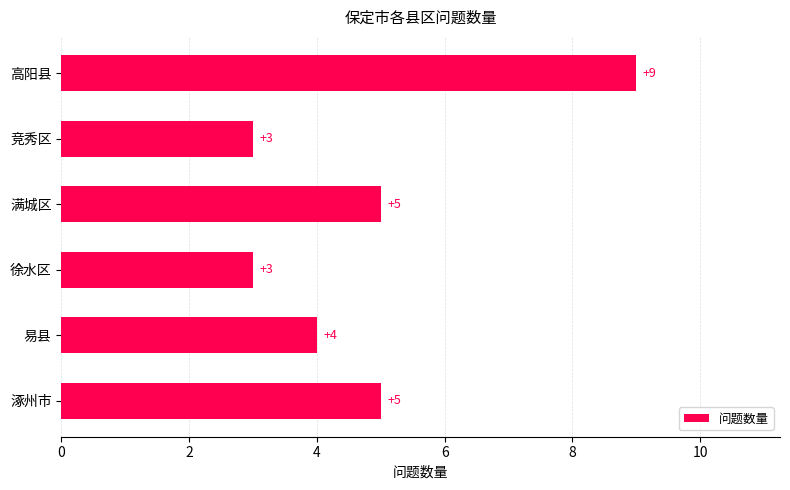

Which label corresponds to the largest value in the chart?

高阳县